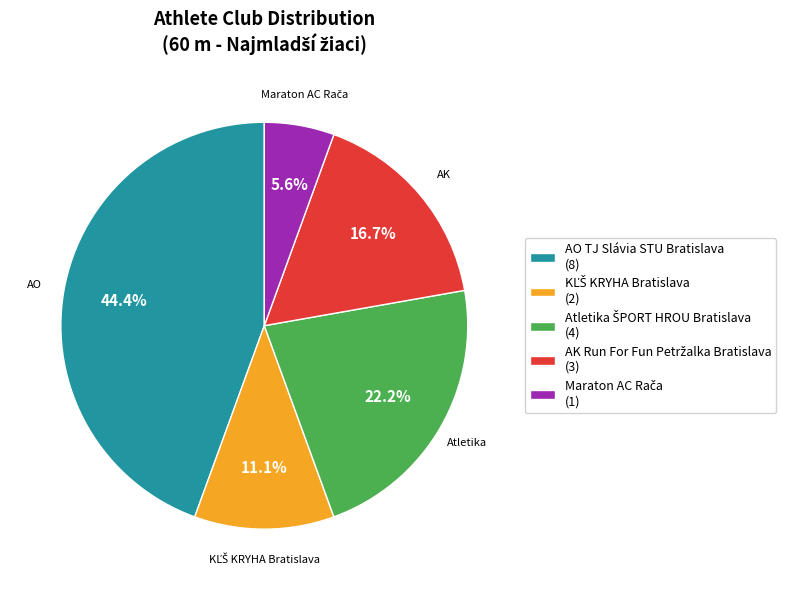

To the nearest percent, what is the difference between the largest and smallest slice percentages?

39%